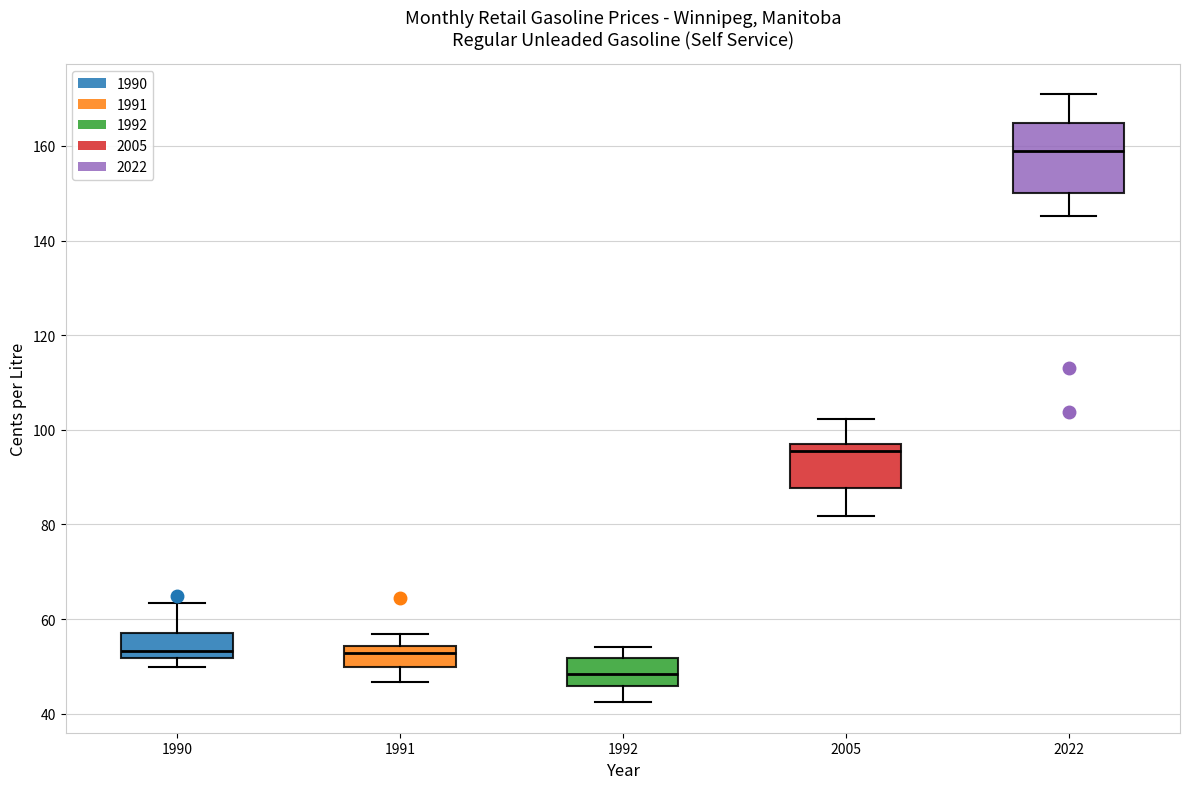

Which box has the lowest median line?

1992